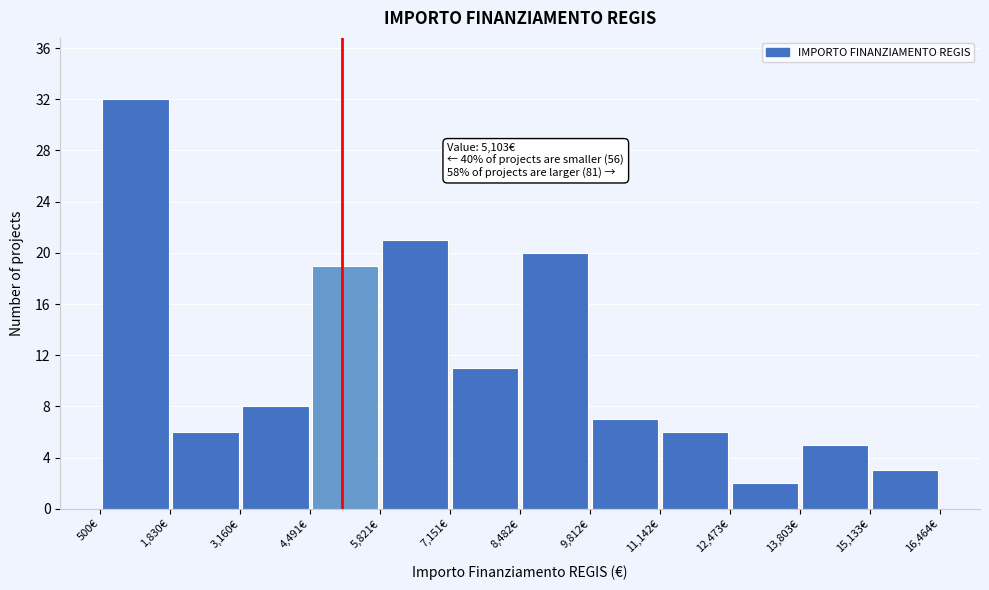

Over which range of the x-axis is the bar tallest?

600 to 1800